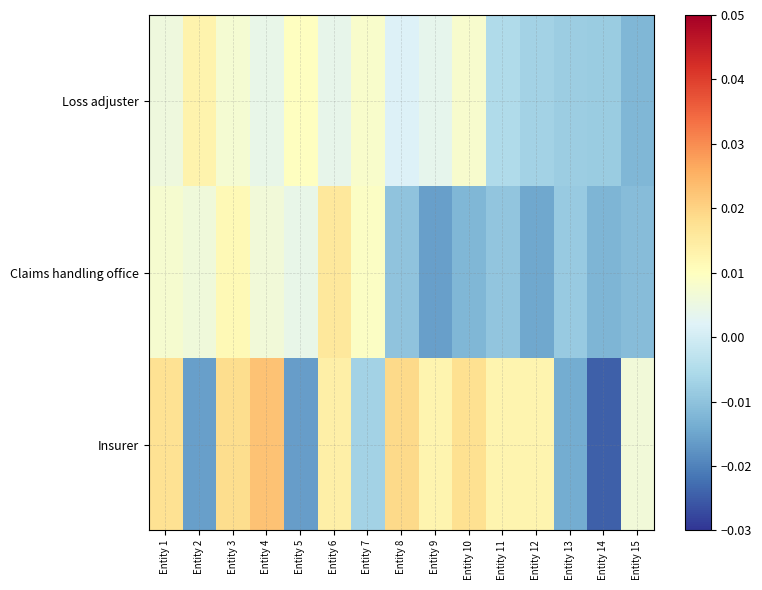

At how many categories does at least one series exceed 0?

13